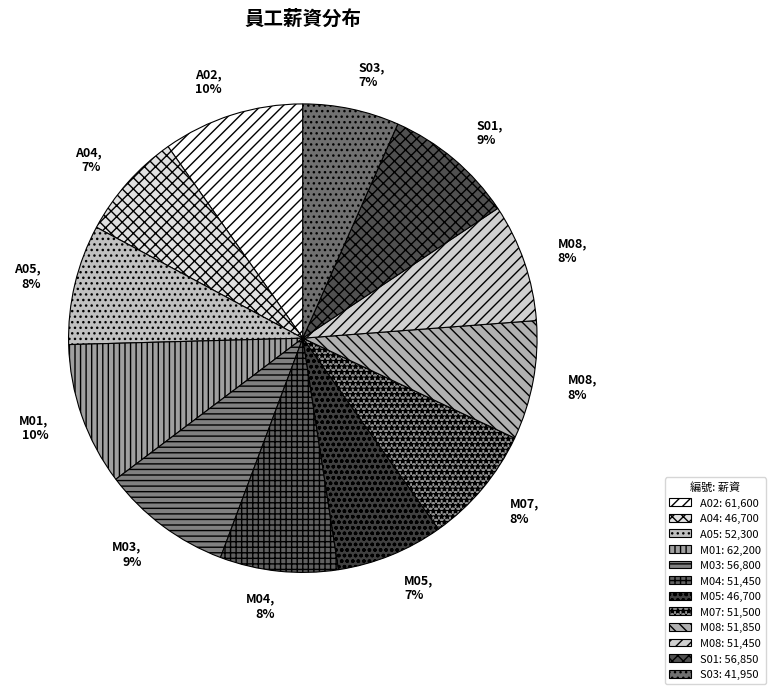

Count the number of slices in the pie.

12